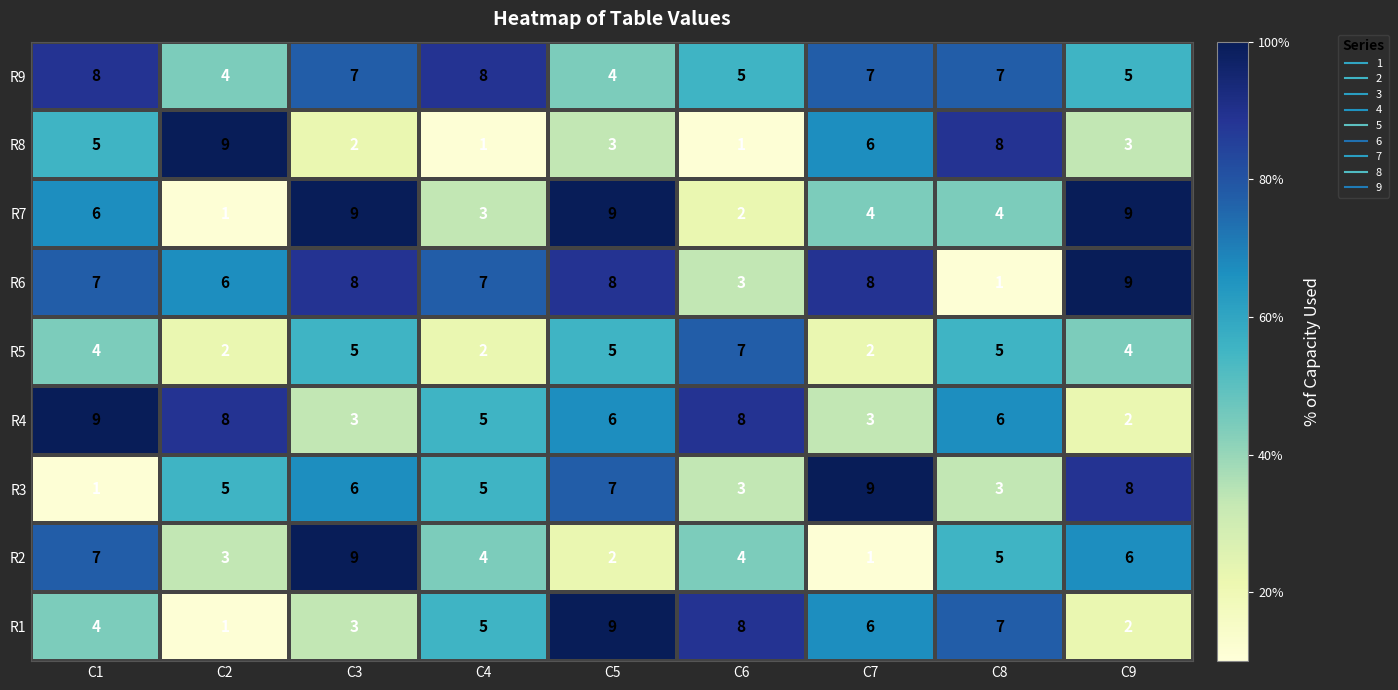

What is the difference between the maximum and second lowest values in the R1 series?

7